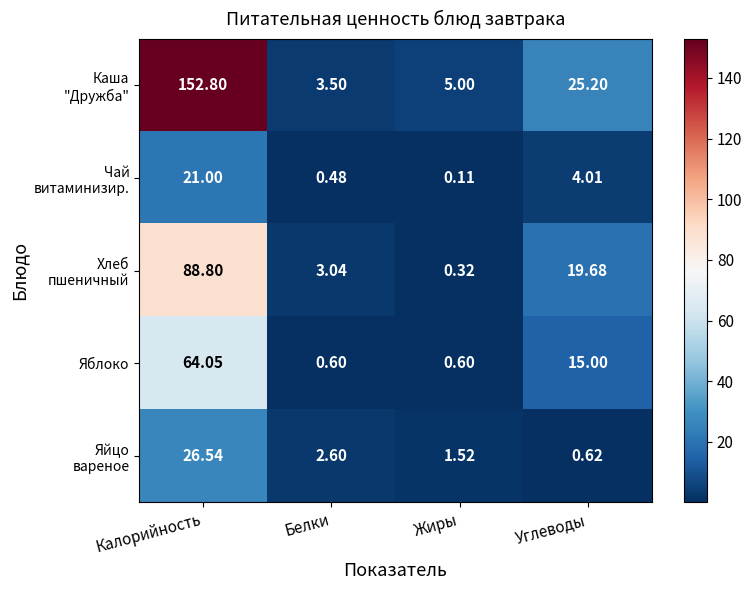

At which category is the sum across all series the highest?

Калорийность